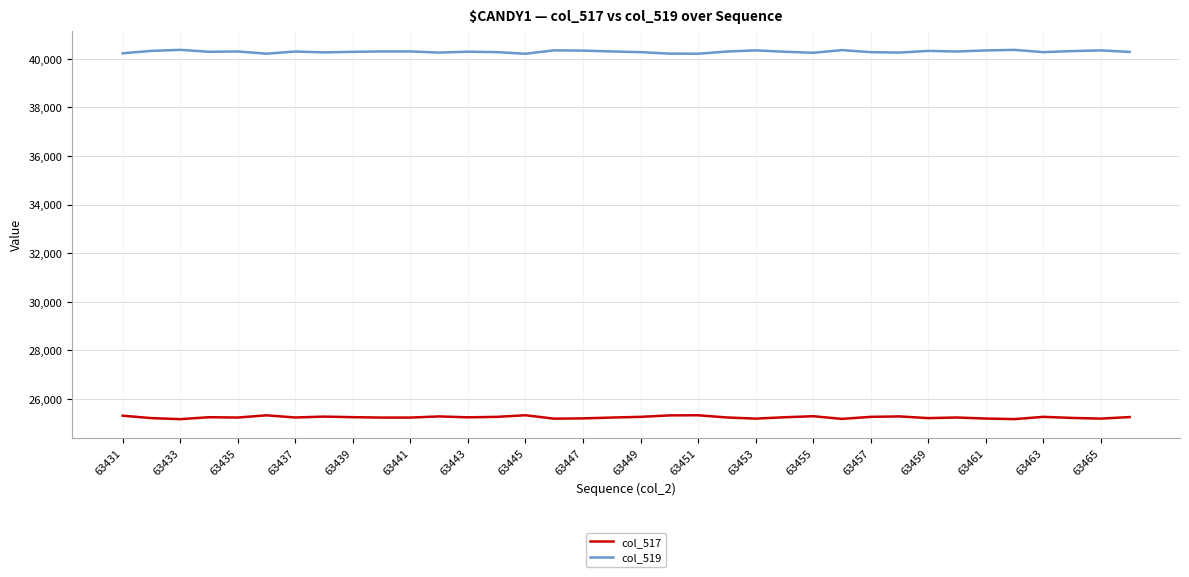

Which series has the largest total across all categories?

col_519